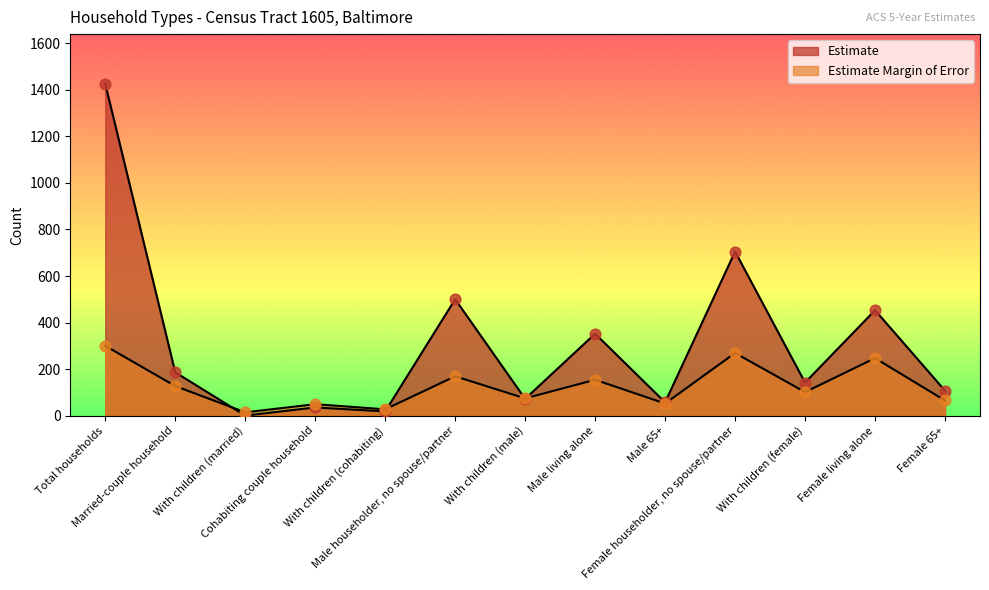

Which series reaches the minimum Y coordinate?

Estimate